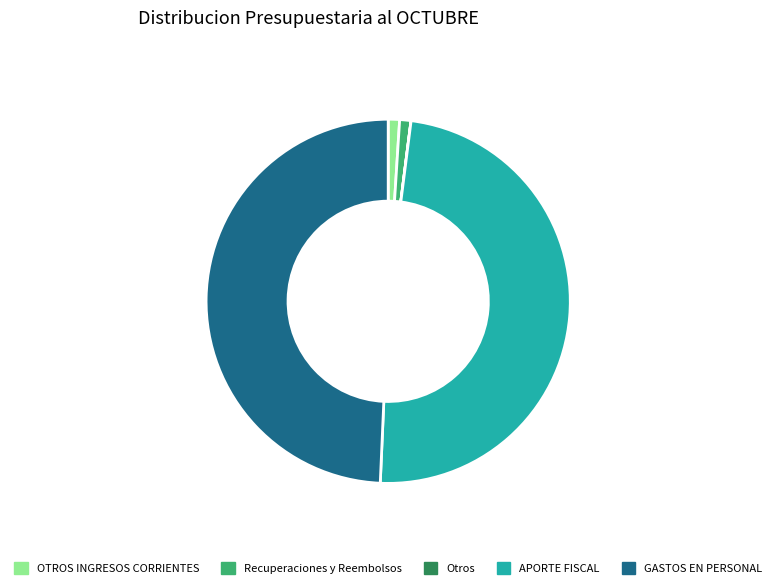

Is it true that OTROS INGRESOS CORRIENTES is 1% of the pie?

True